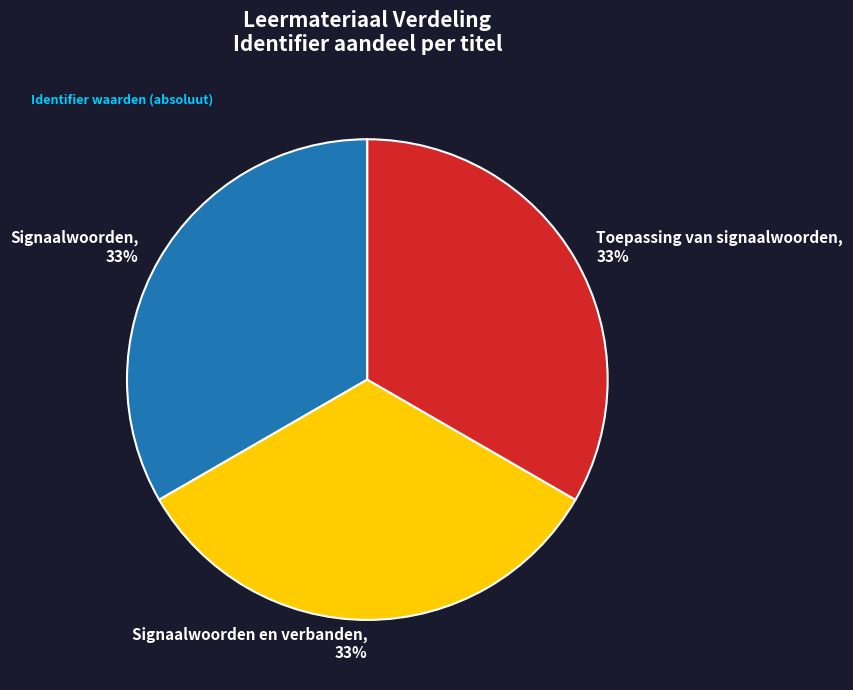

To the nearest percent, what is the average slice percentage?

33%